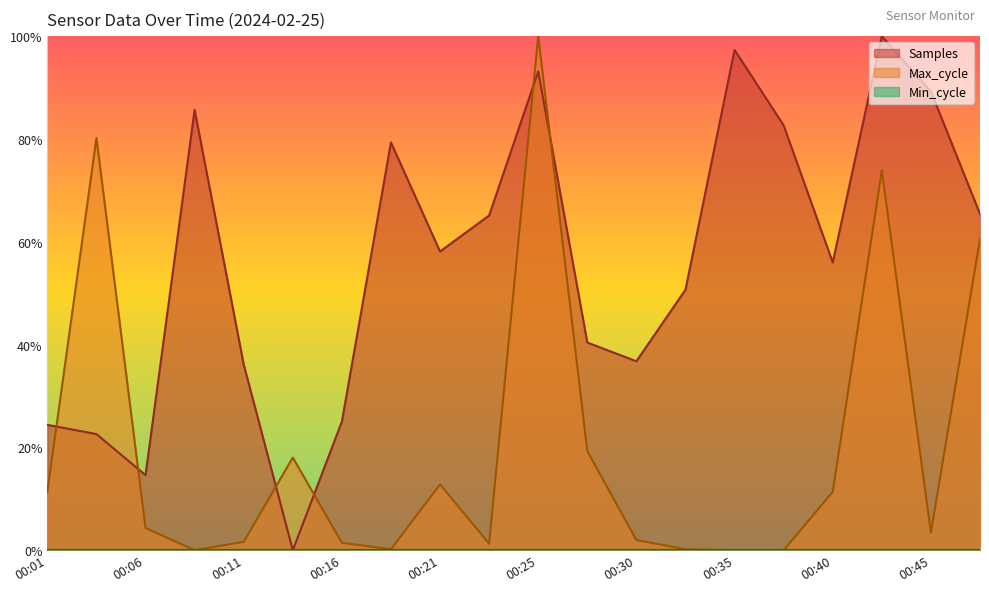

How many interior local peaks does the Samples series have?

5